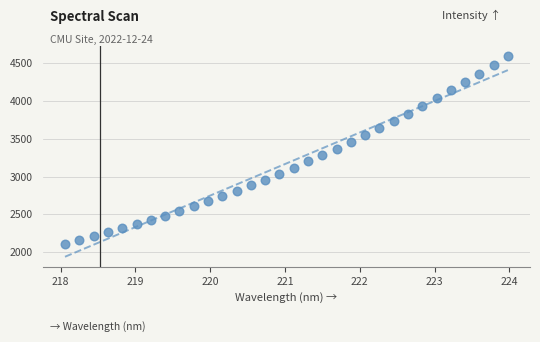

What is the range of Y values (max minus min)?

2480.4